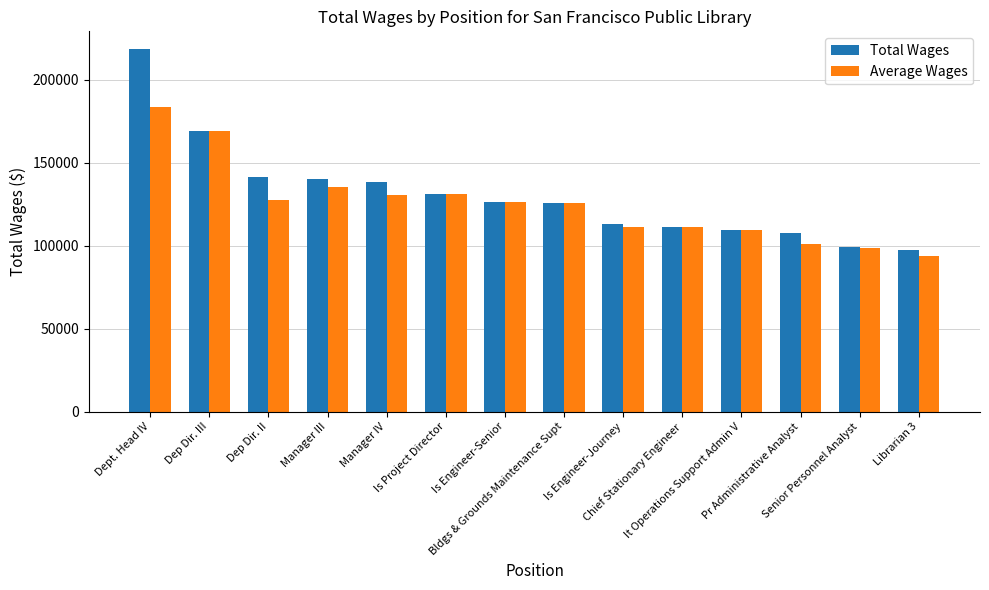

Which category has the highest value in the Total Wages series?

Dept. Head IV